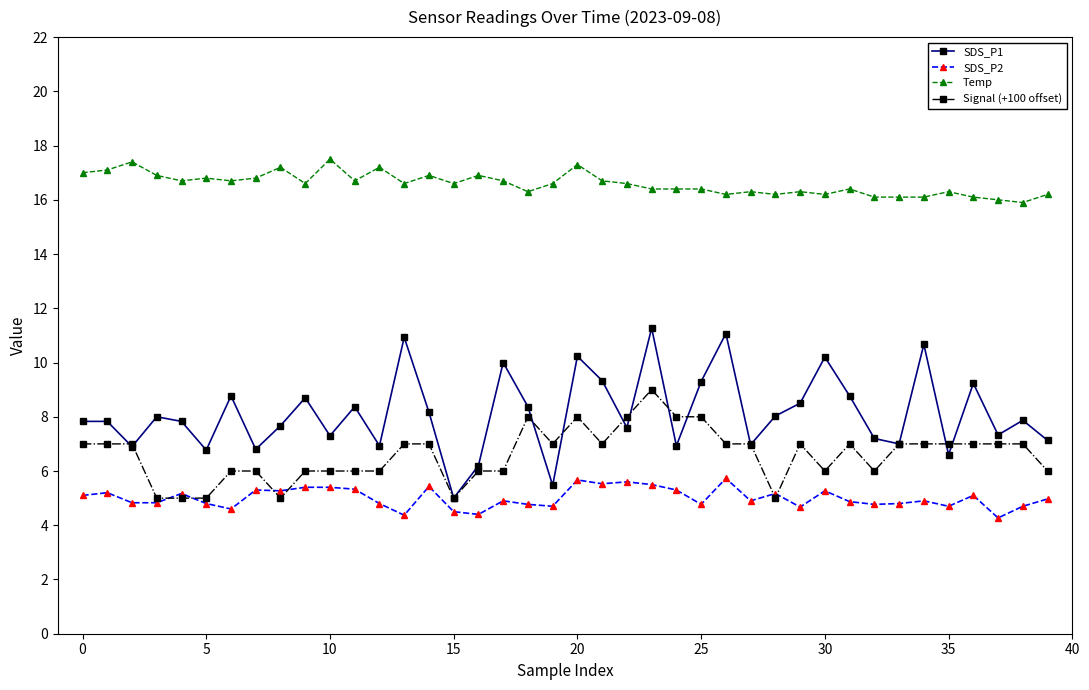

True or false: Temp and SDS_P2 cross at least once.

False